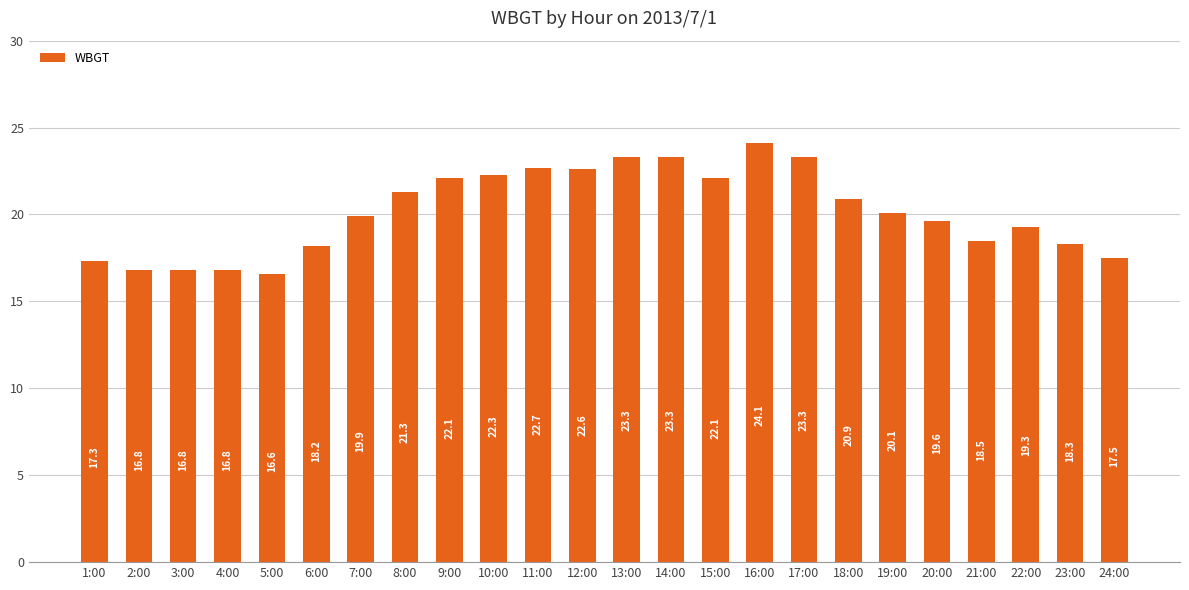

Which category has the lowest value across all series?

5:00